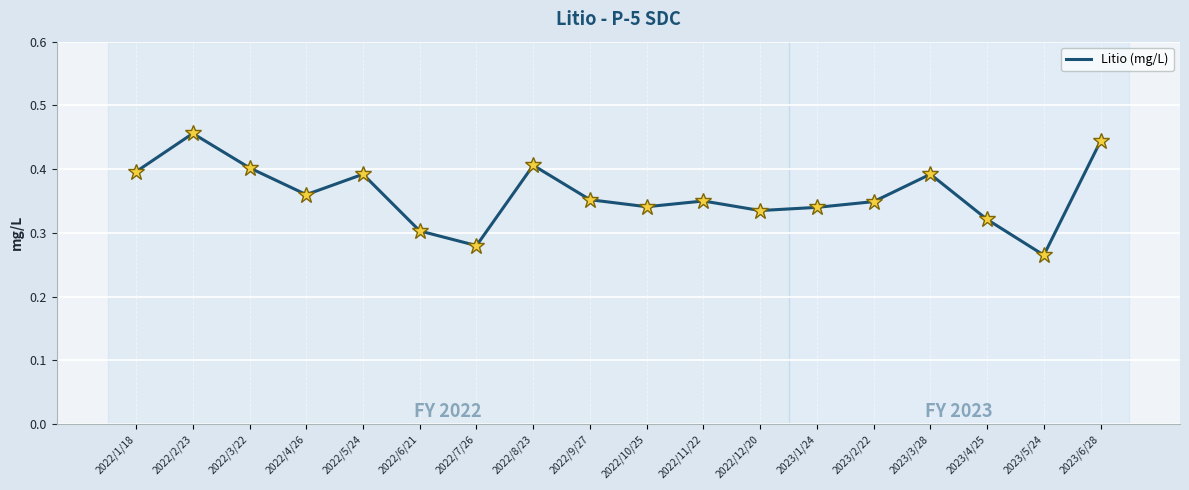

How many interior local valleys (lower than both neighbors) does the data have?

5